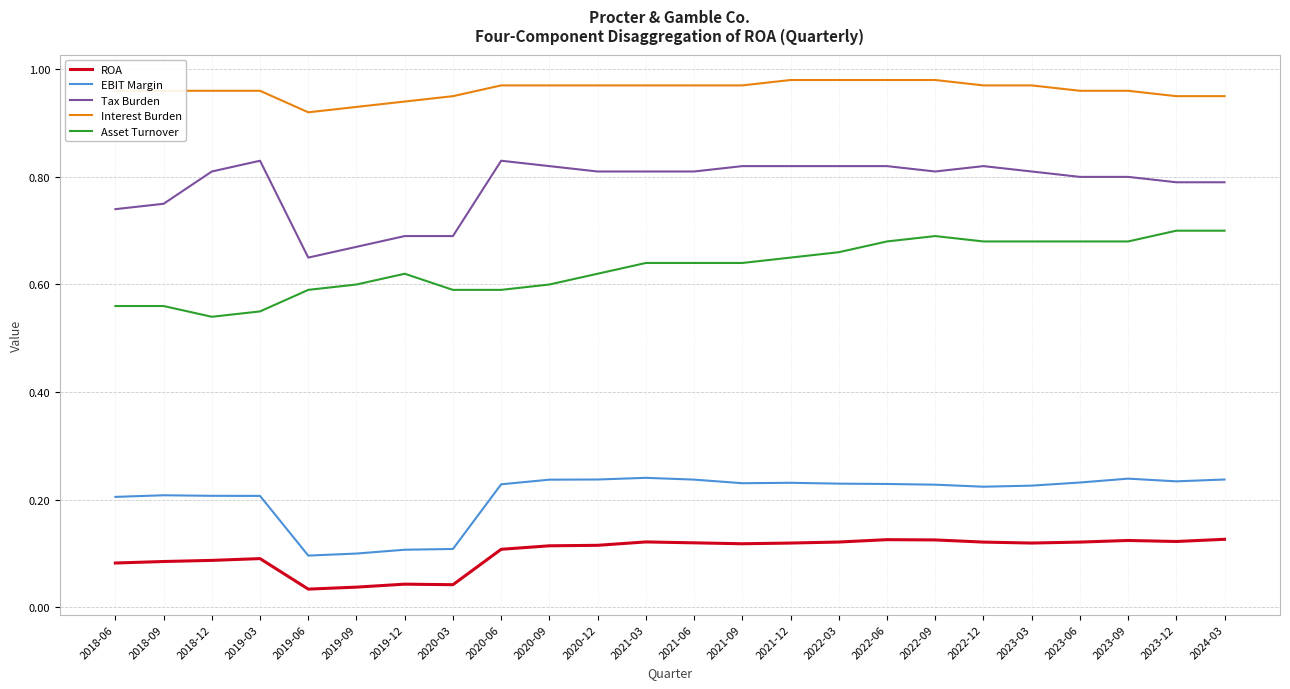

Does the chart have visible grid lines?

Yes